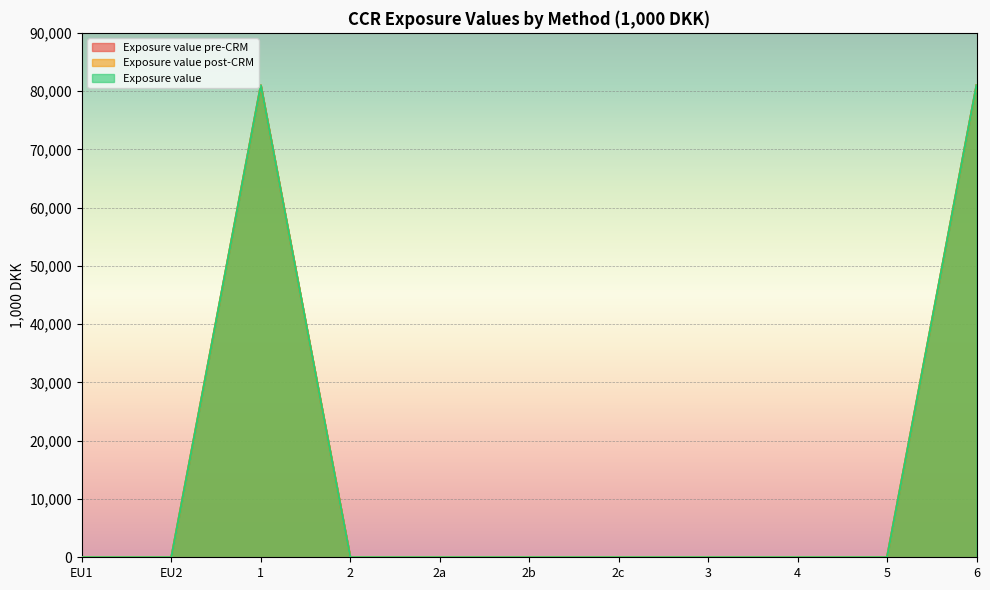

What is the sum of the Exposure value pre-CRM values at 6 and 2?

80988